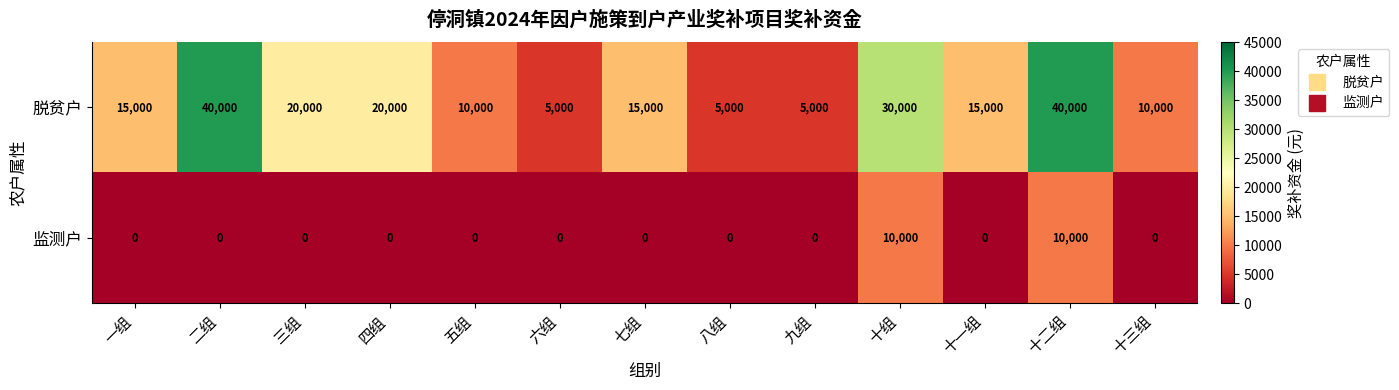

How many 脱贫户 values are between 10000 and 20000?

7